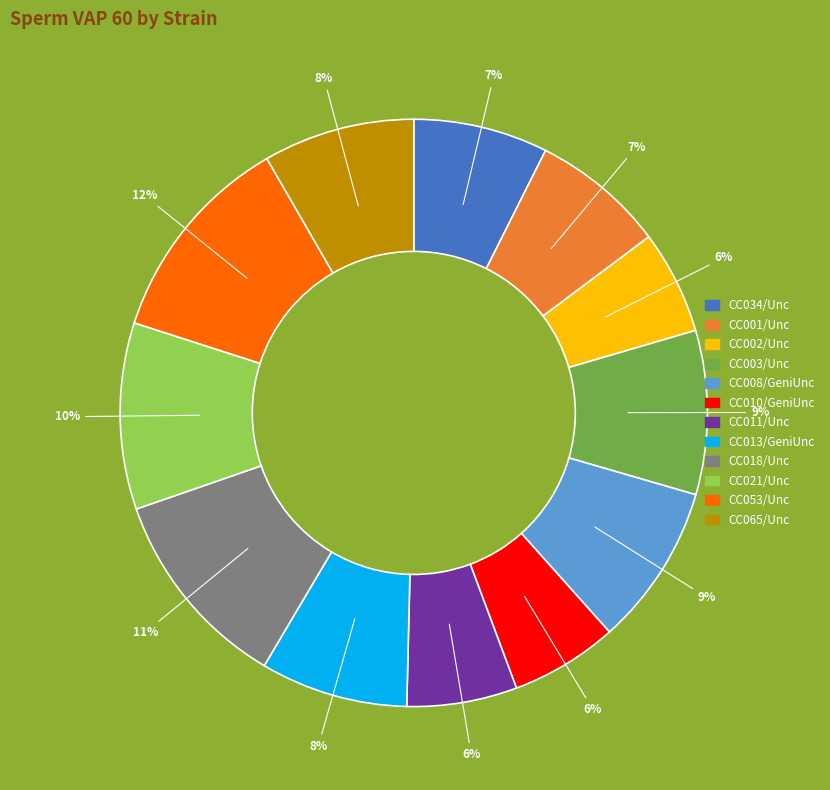

To the nearest percent, what is the difference between the largest and smallest slice percentages?

6%